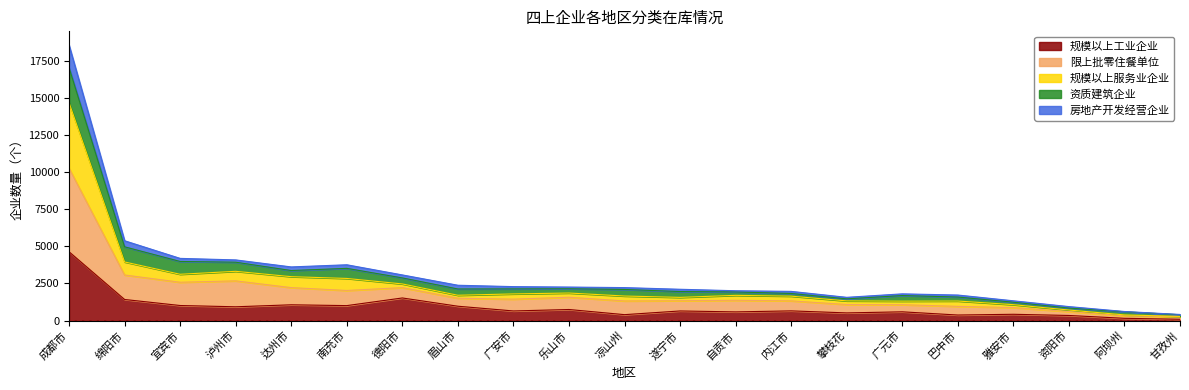

At which category is the sum across all series the highest?

成都市